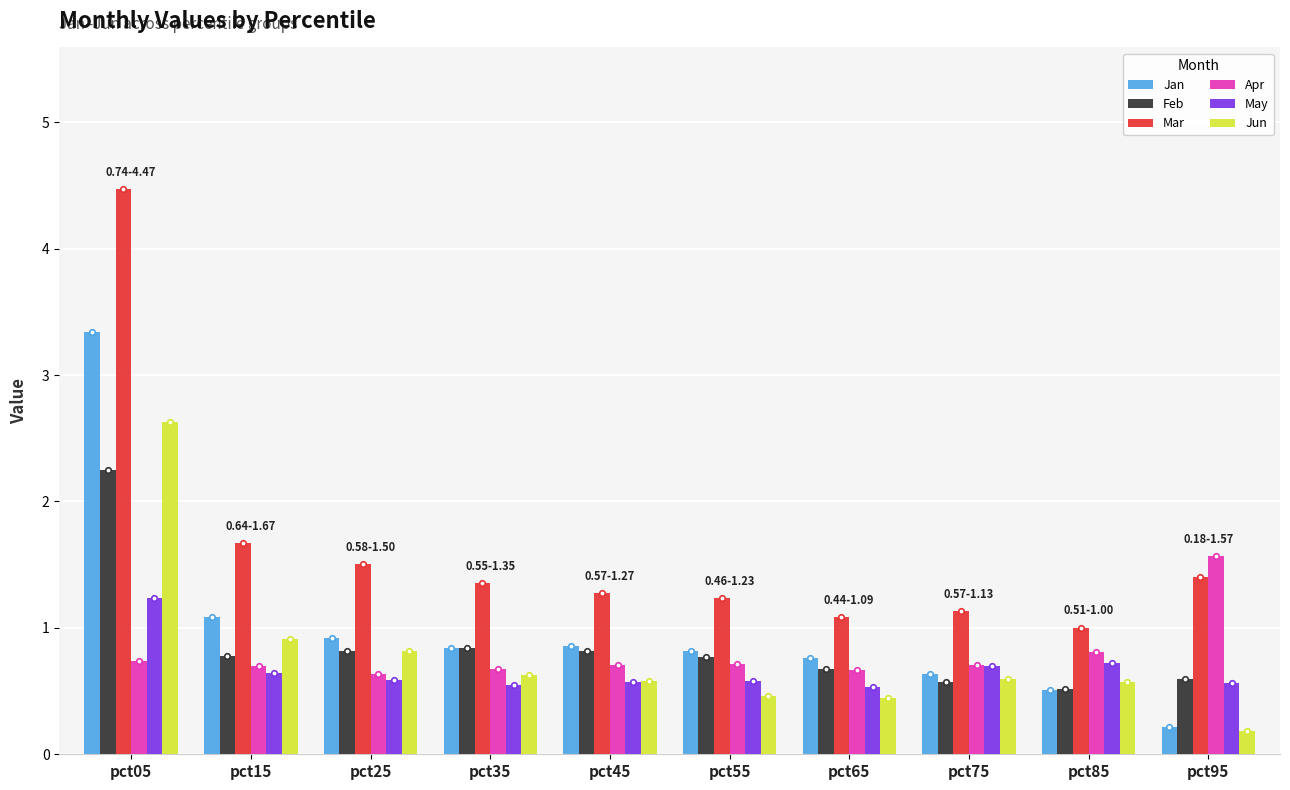

How many groups of bars are there?

10